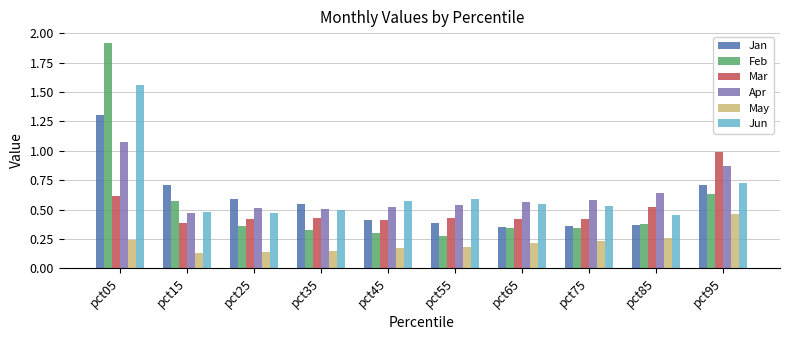

What is the sum of the Mar values at pct25 and pct05?

1.0